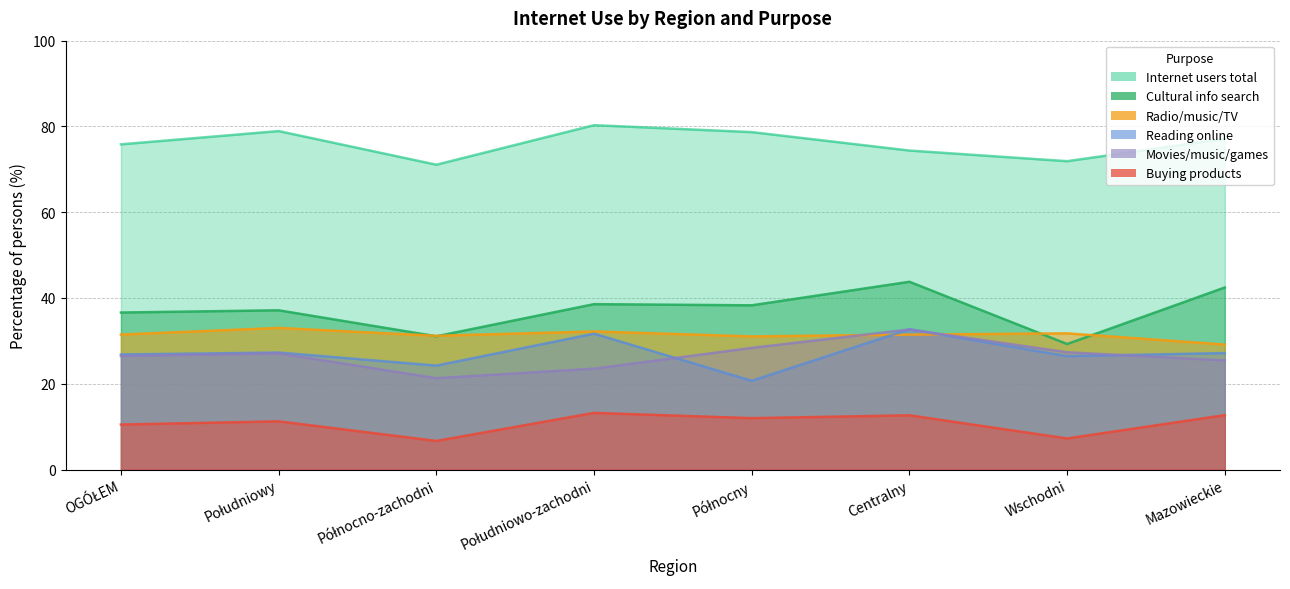

Where do Reading online and Radio/music/TV first cross each other?

Północny and Centralny